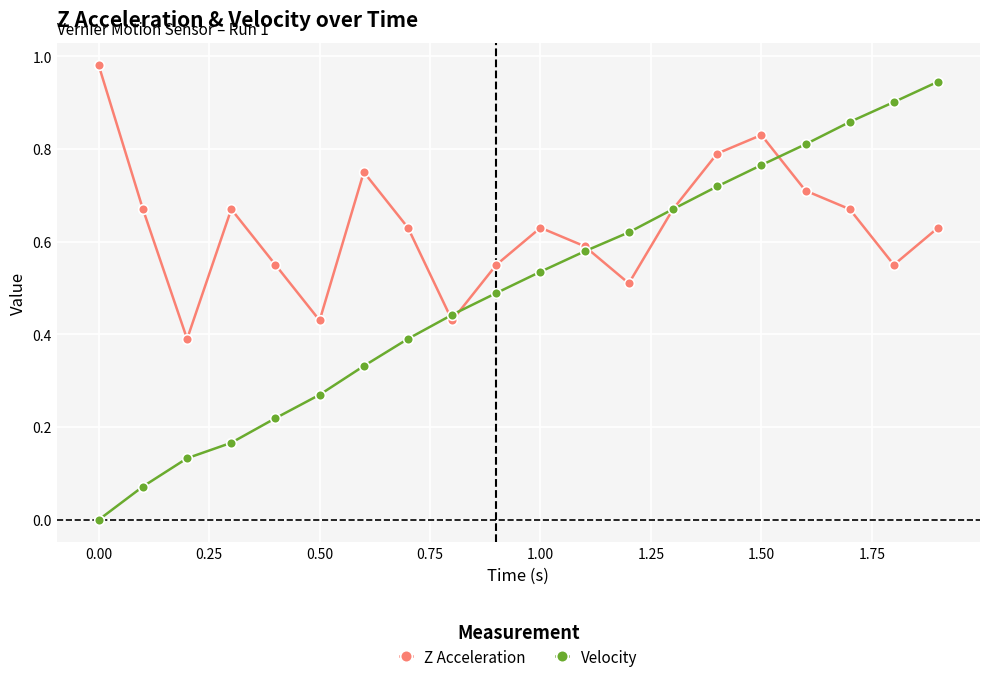

Which series has the widest spread of values?

Velocity